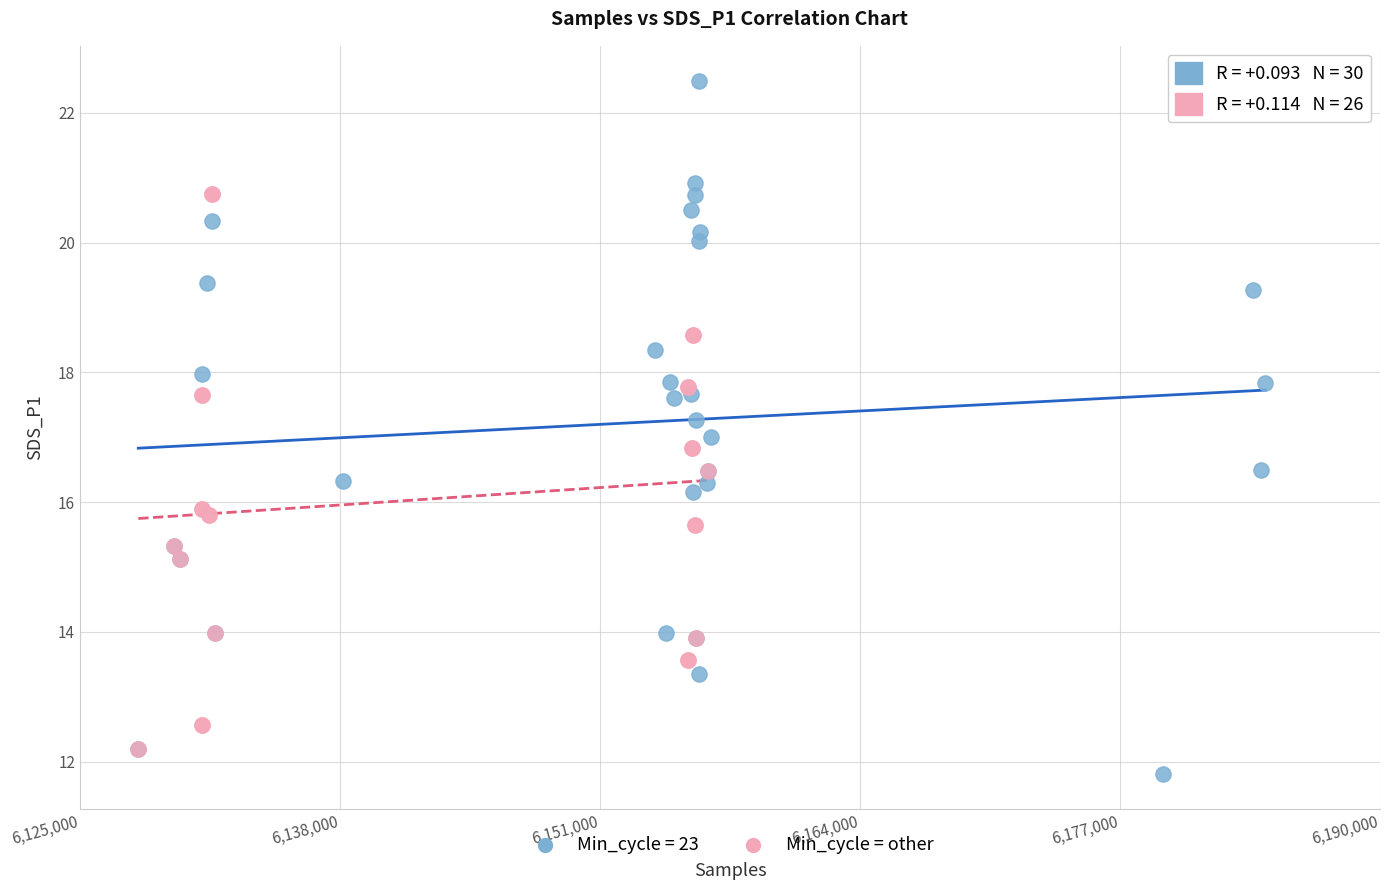

Which series contains the highest Y value?

Min_cycle = 23